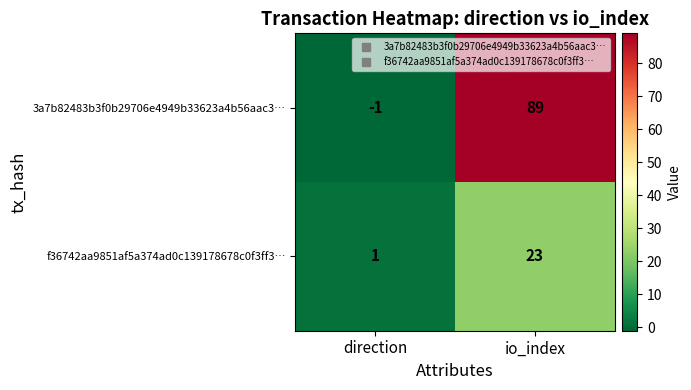

What is the sum of all f36742aa9851af5a374ad0c139178678c0f3ff3… values?

24